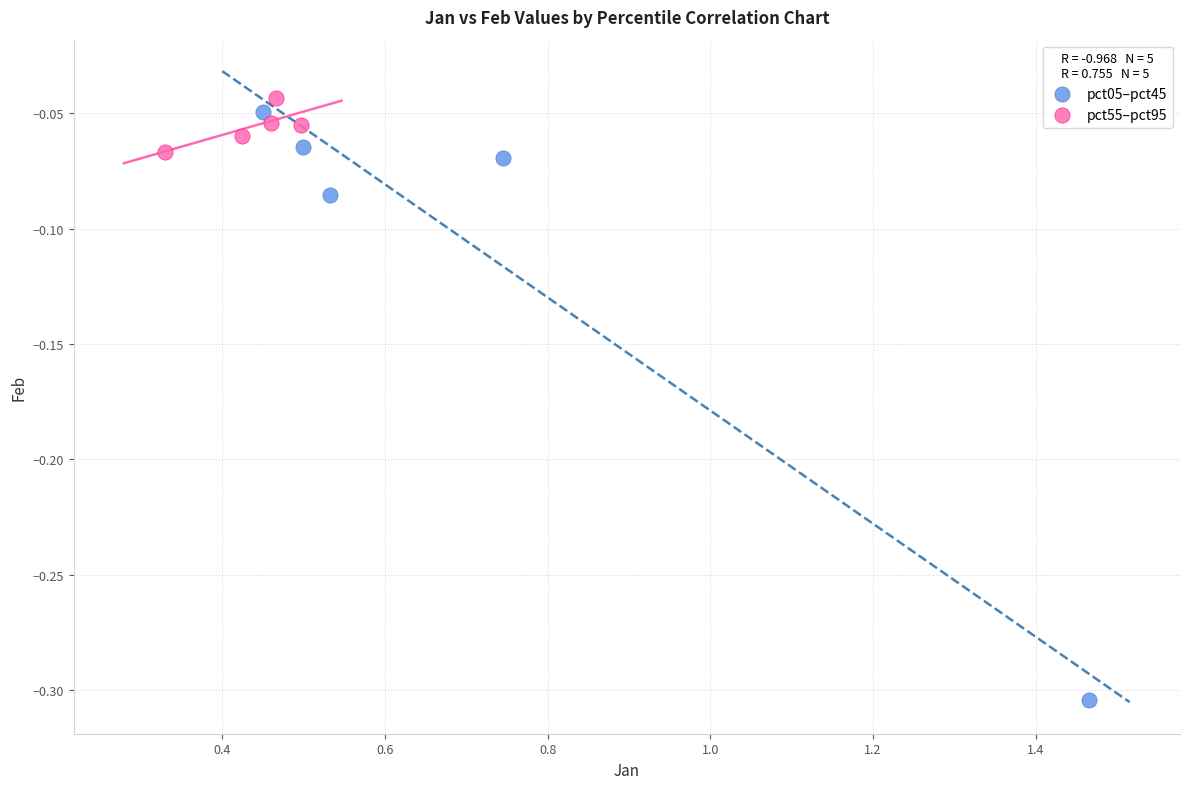

Which series reaches the minimum Y coordinate?

pct05–pct45